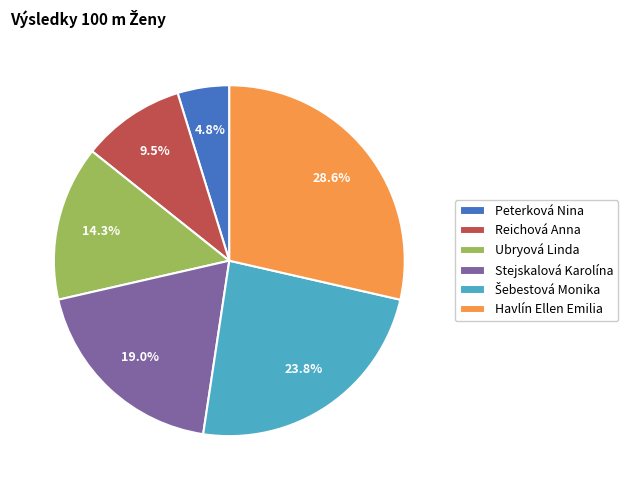

What is the ratio of the value at Reichová Anna to the value at Havlín Ellen Emilia?

0.3